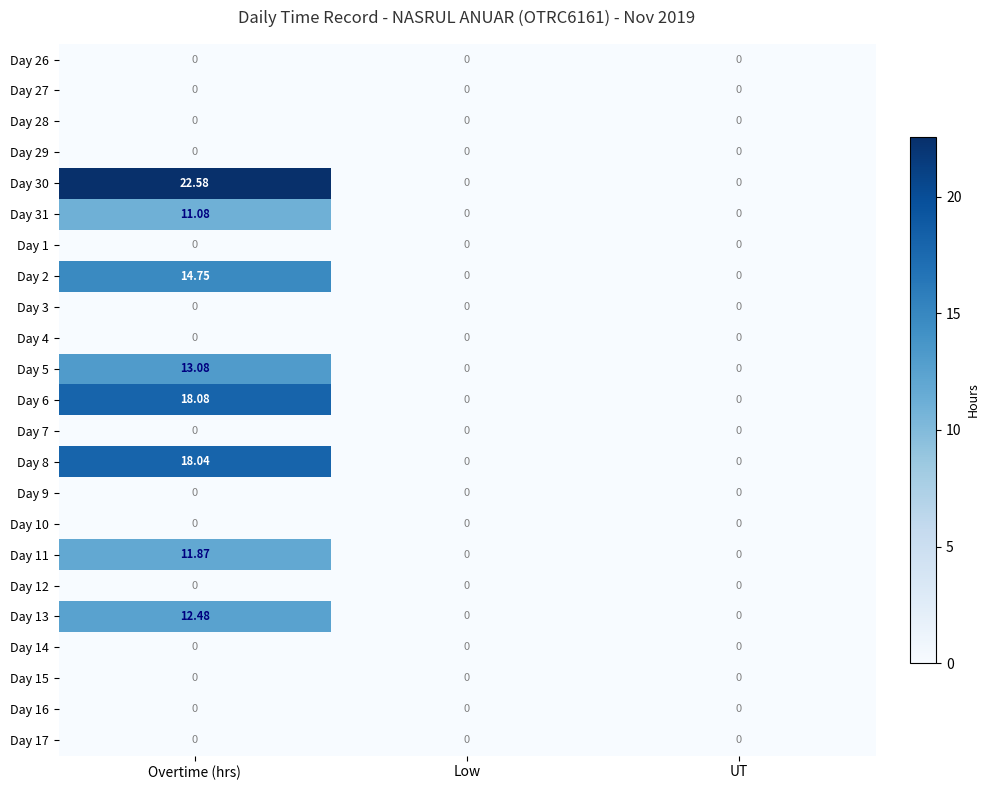

What is the greatest value displayed?

22.6